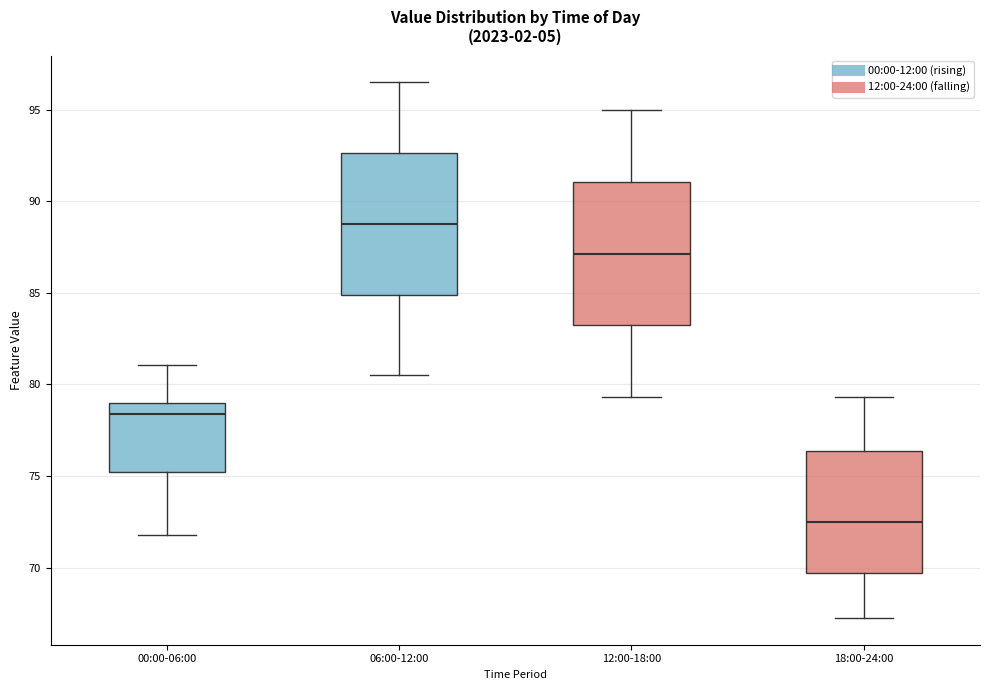

Reading left to right, read every box against the y-axis: the position of its median line, the range the box covers, and the ends of its whiskers. The values are not printed on the chart, so give them approximately, as read against the axis.

00:00-06:00: median 78.5, box 75.0 to 79.0, whiskers 72.0 to 81.0
06:00-12:00: median 89.0, box 85.0 to 92.5, whiskers 80.5 to 96.5
12:00-18:00: median 87.0, box 83.0 to 91.0, whiskers 79.5 to 95.0
18:00-24:00: median 72.5, box 69.5 to 76.5, whiskers 67.5 to 79.5